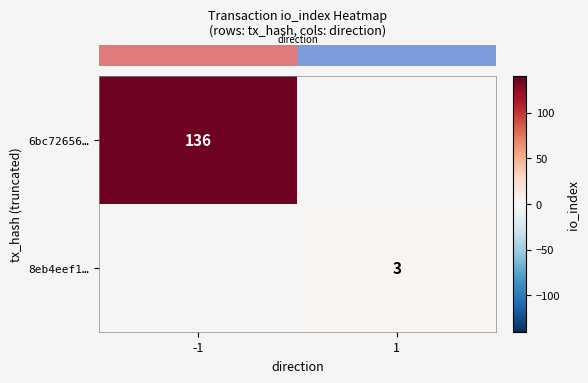

Which series has the widest spread of values?

row_0